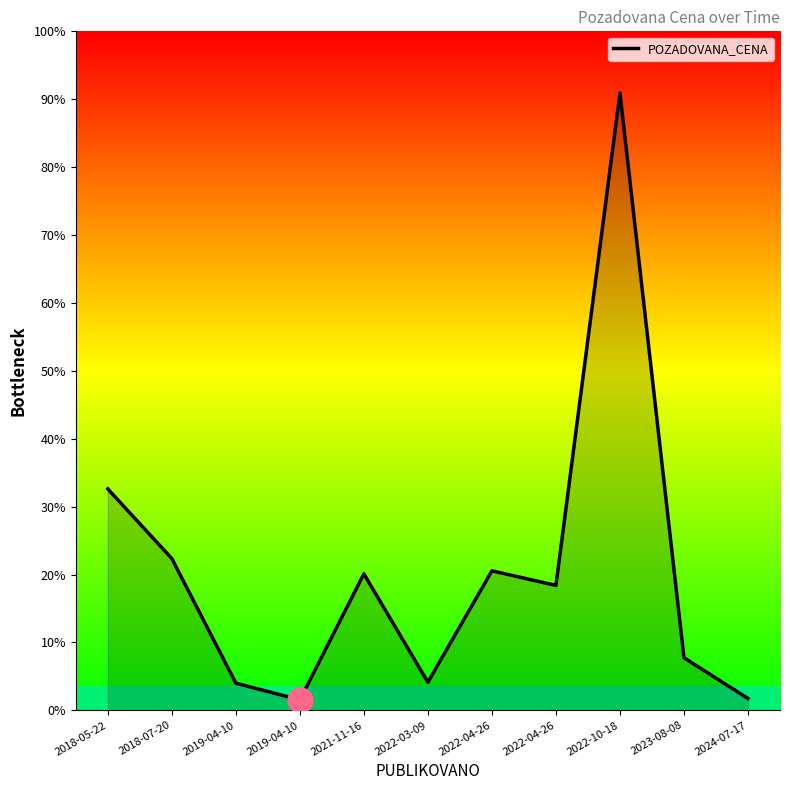

Reading left to right, list all the values displayed in this chart.

2018-05-22=212680	2018-07-20=145800	2019-04-10=26100	2019-04-10=10050	2021-11-16=131100	2022-03-09=27000	2022-04-26=134000	2022-04-26=120000	2022-10-18=593000	2023-08-08=50500	2024-07-17=11330